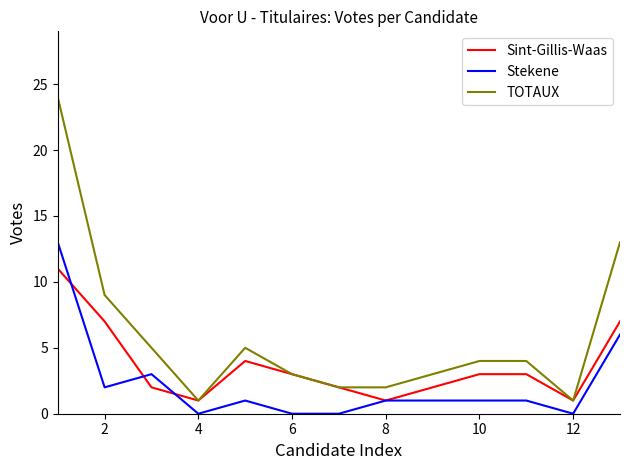

Which series has the largest total across all categories?

TOTAUX